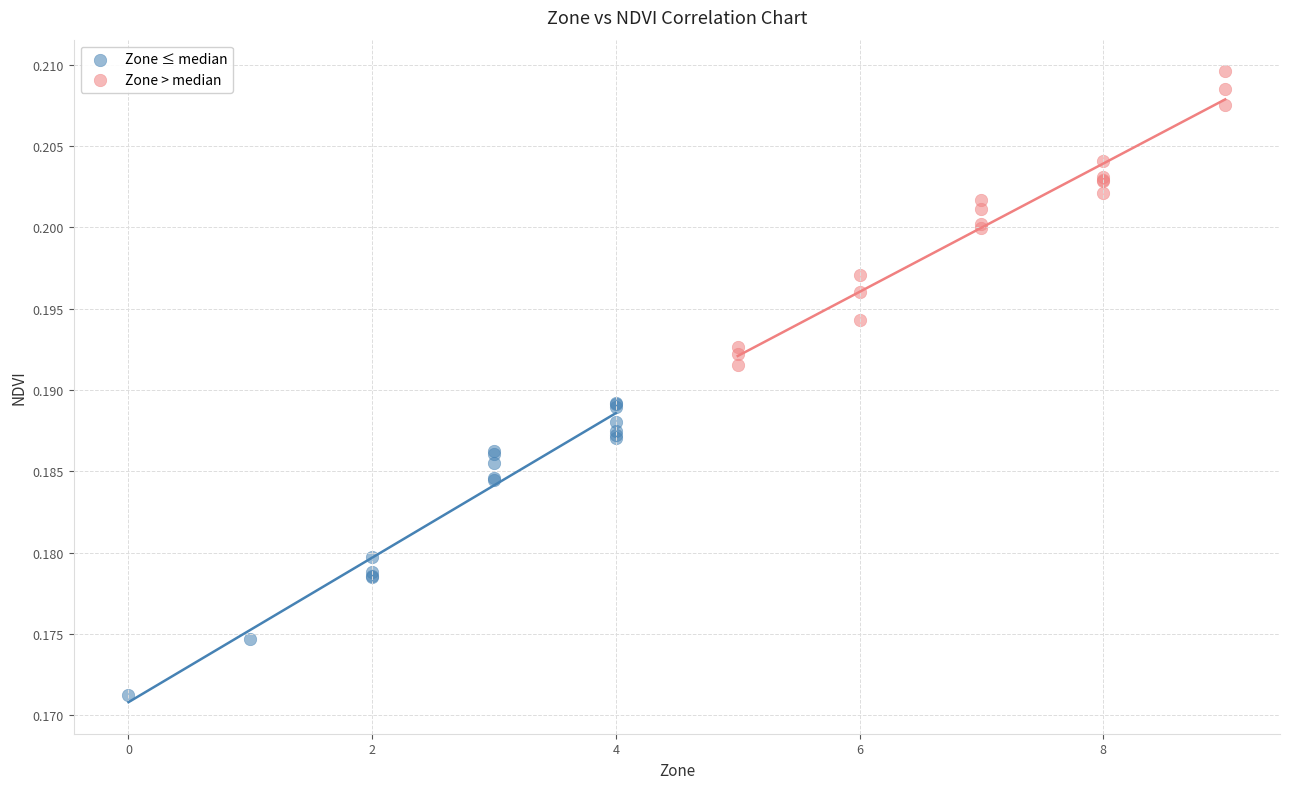

Which series reaches the maximum Y coordinate?

Zone > median